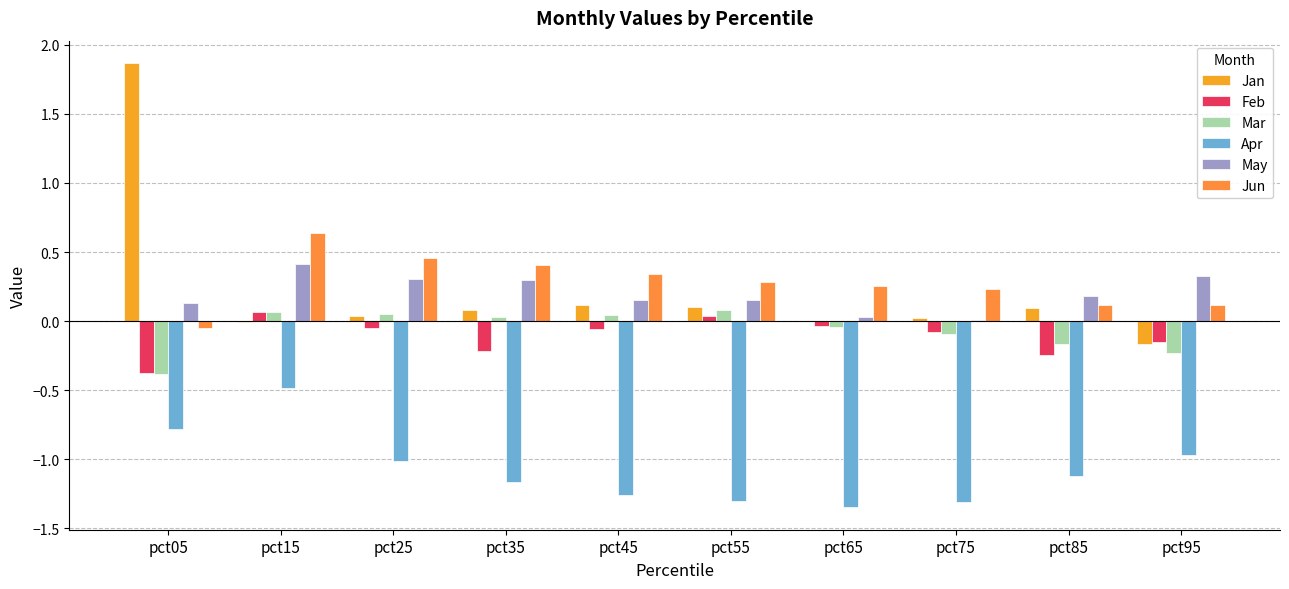

At which category does the chart reach its minimum across all series?

pct65